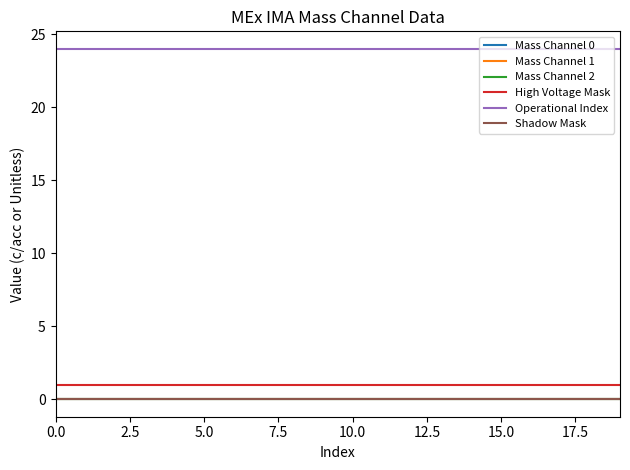

Does the chart have visible grid lines?

No